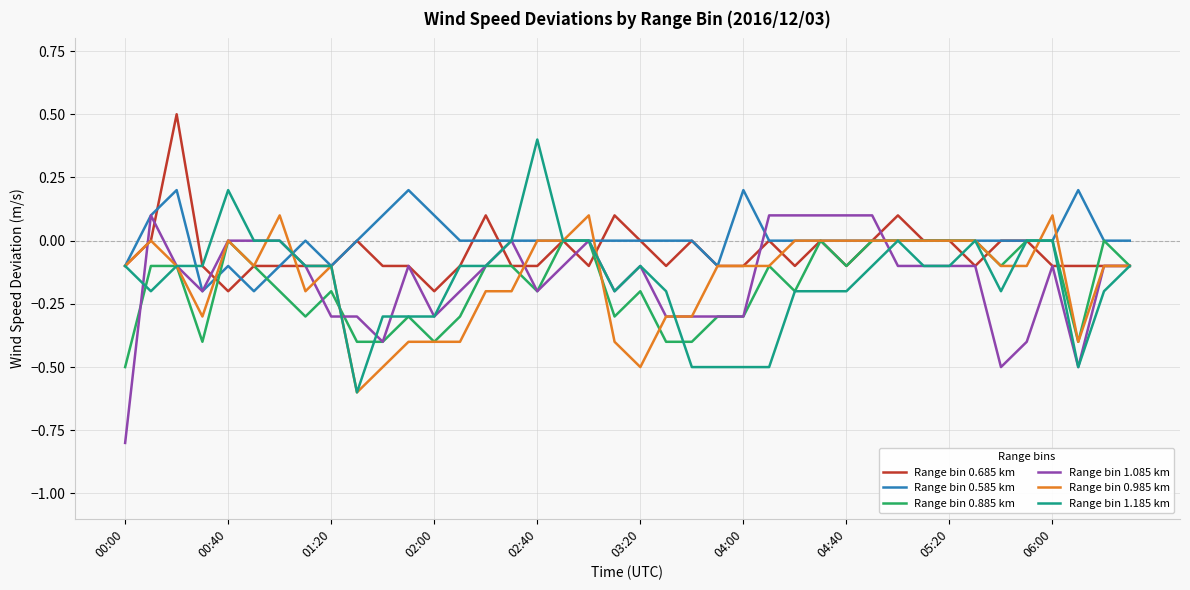

What is the smallest value displayed?

-0.8